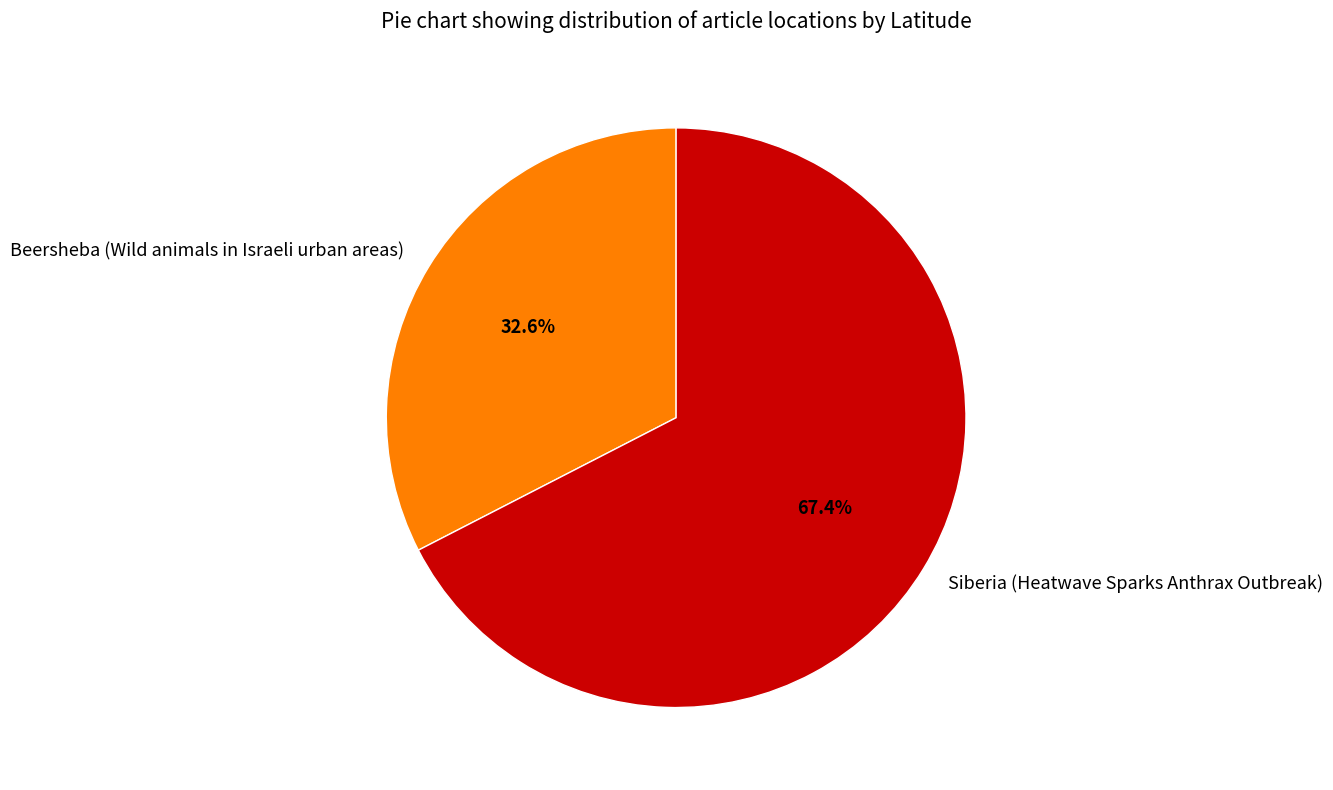

What is the smallest slice in the pie chart?

Beersheba (Wild animals in Israeli urban areas)